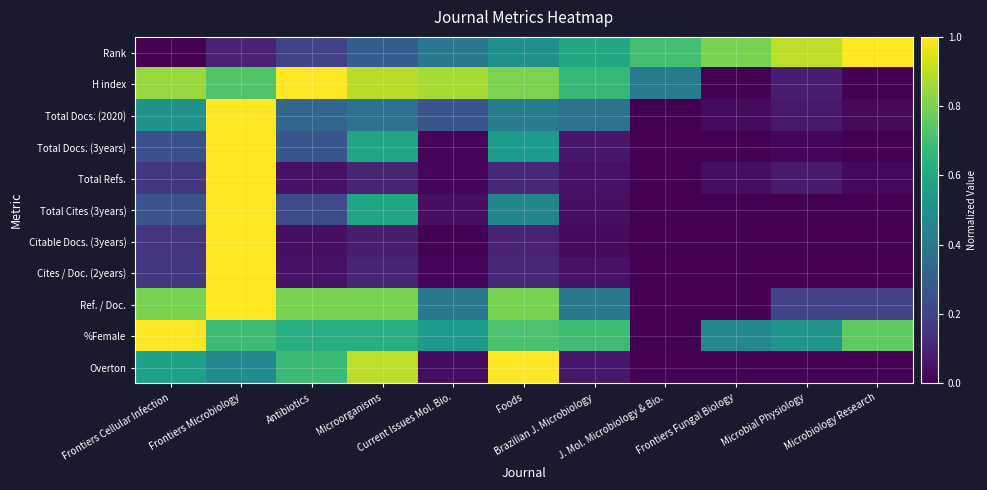

At how many categories does at least one series exceed 0?

11